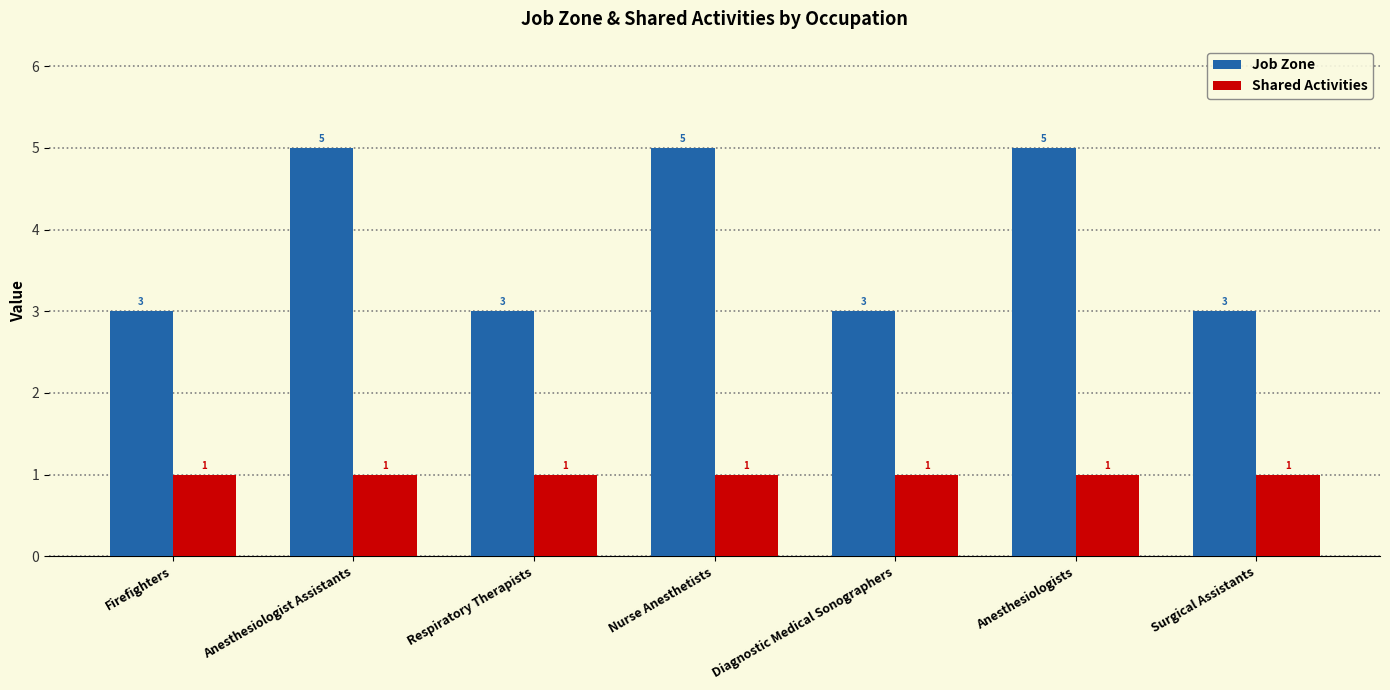

Rank the series by their average value, from highest to lowest.

Job Zone, Shared Activities